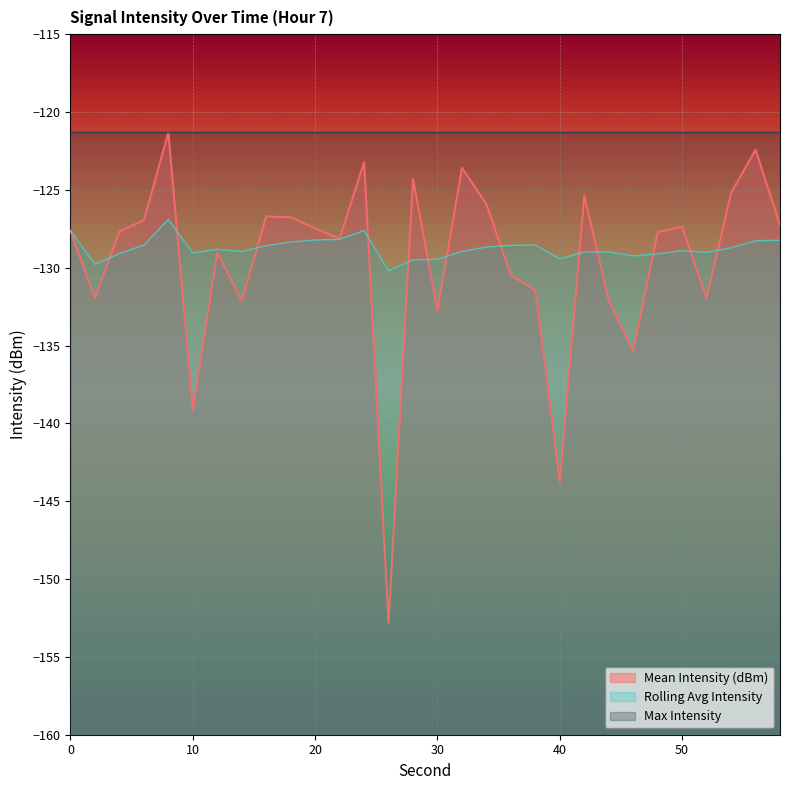

In Rolling Avg Intensity, how many points are lower than both neighbors (excluding endpoints)?

7